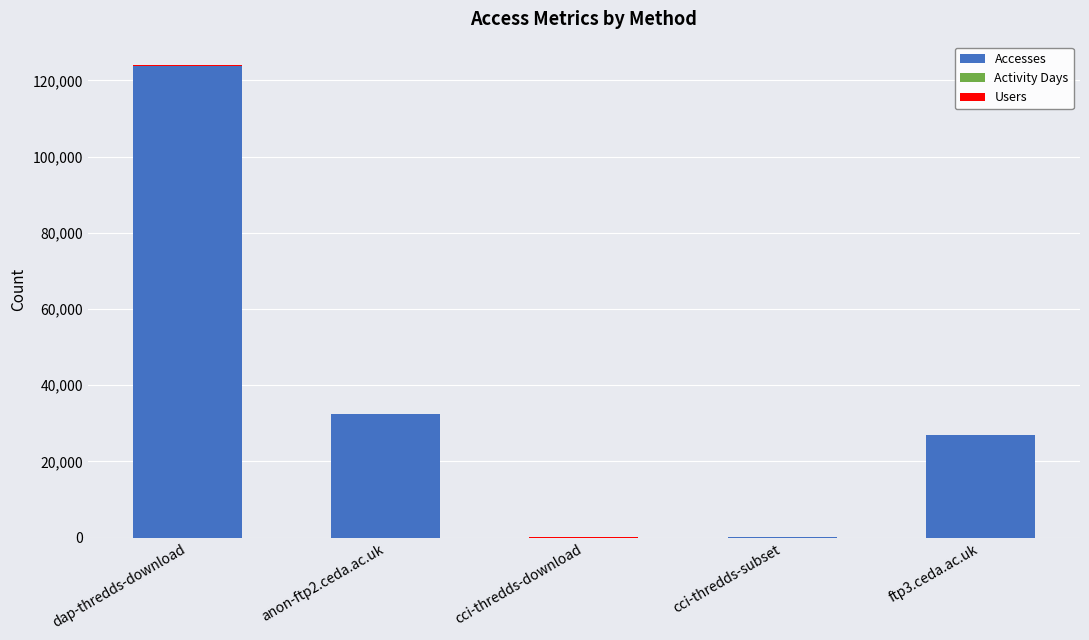

At which category is the sum across all series the highest?

dap-thredds-download